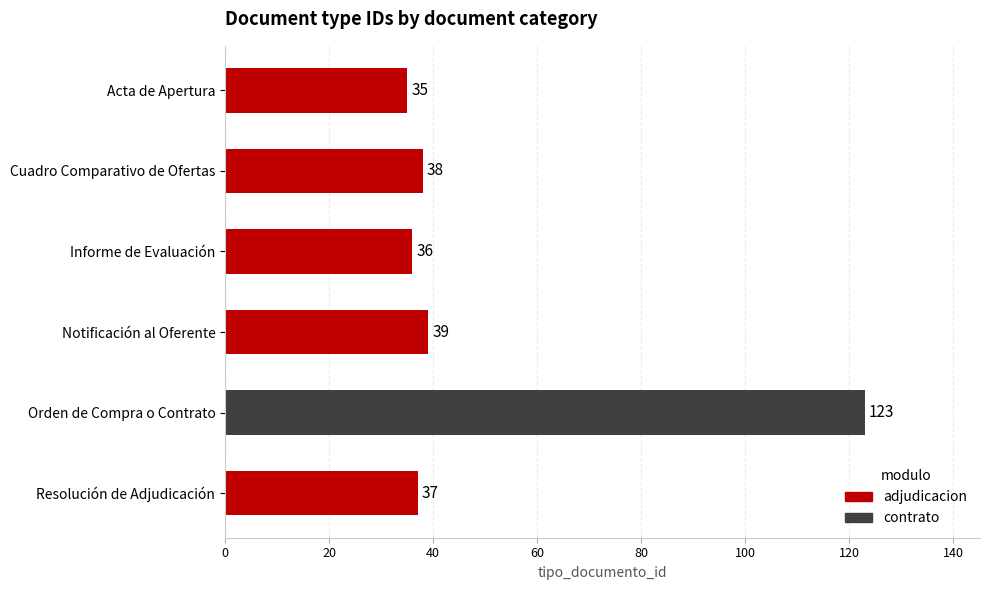

Read the value at Resolución de Adjudicación, to the nearest 10.

40